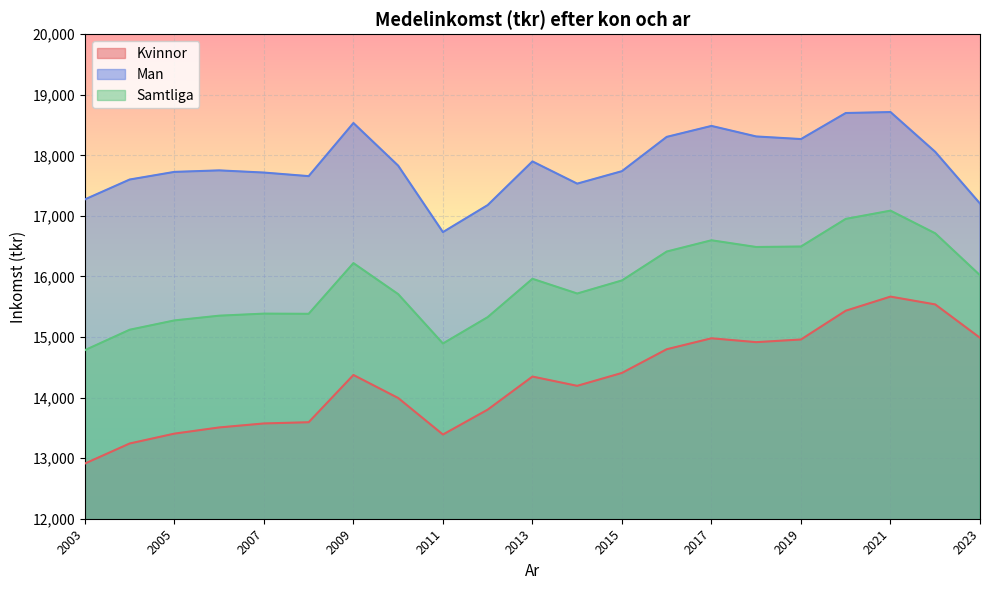

At how many categories does at least one series exceed 17920?

8